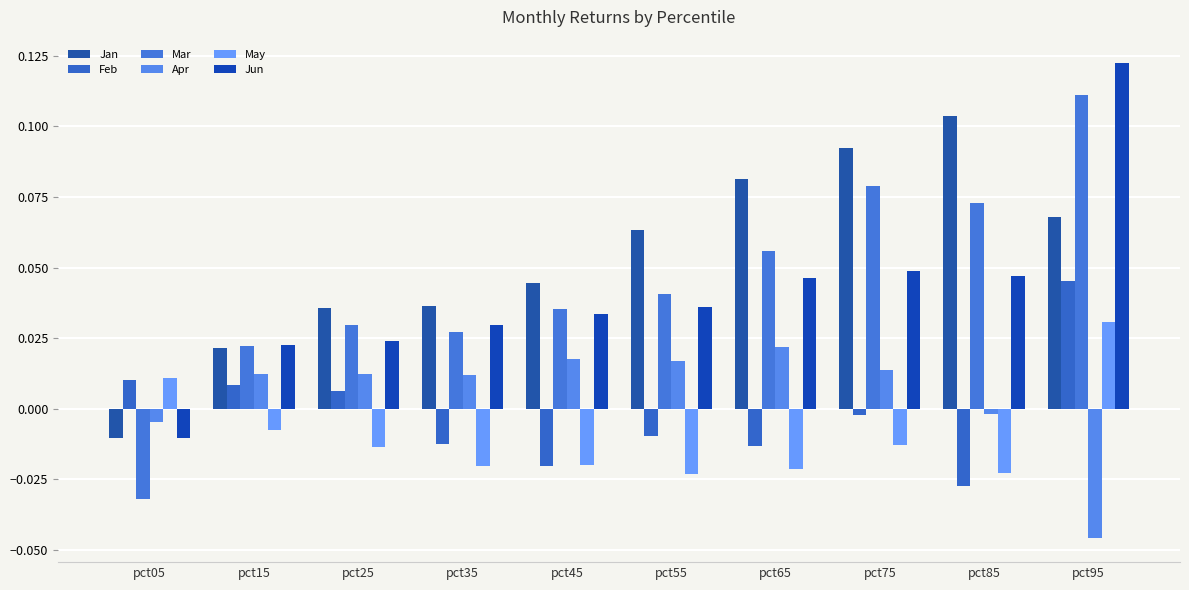

Which series has the largest range (max minus min)?

Mar